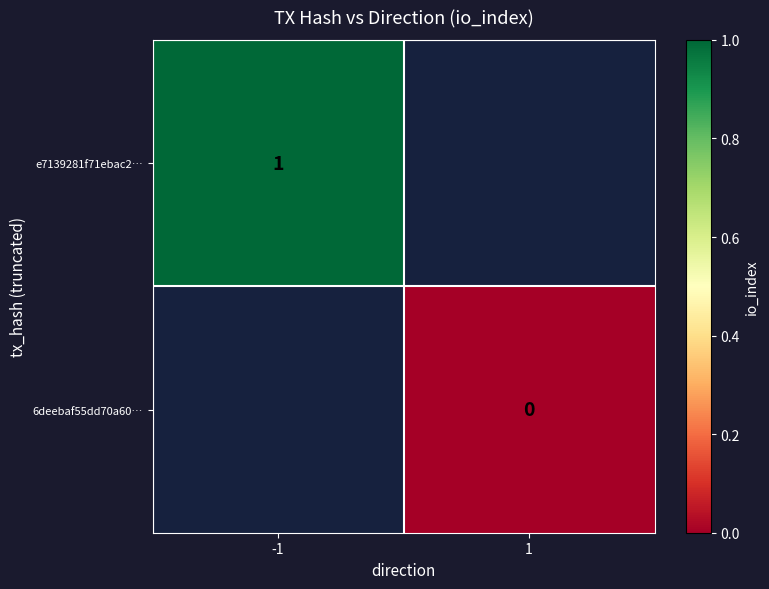

Is the value of e7139281f71ebac2… at -1 greater than the value of 6deebaf55dd70a60… at 1?

Yes